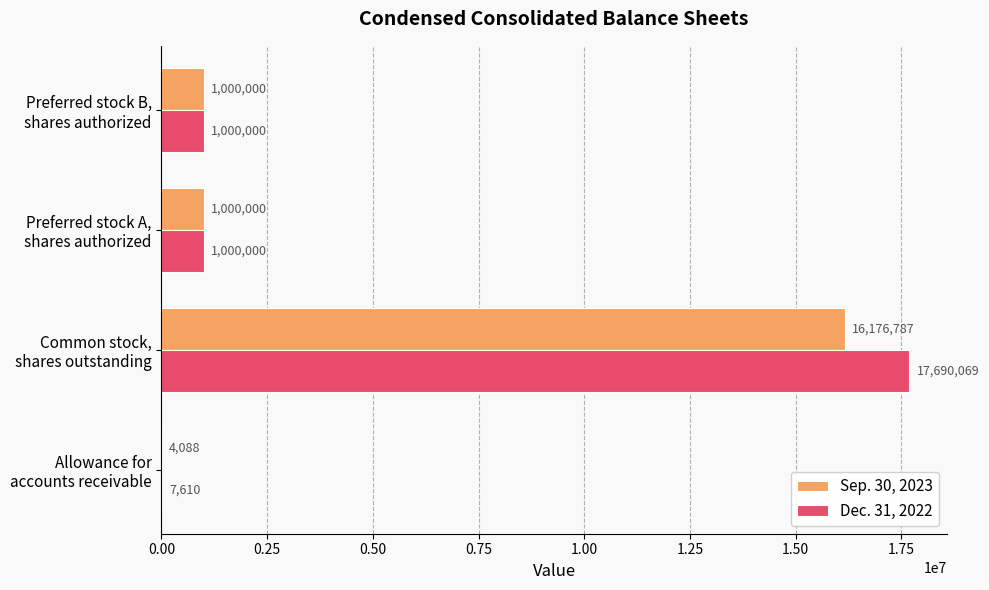

What is the maximum value shown in the chart?

17690069